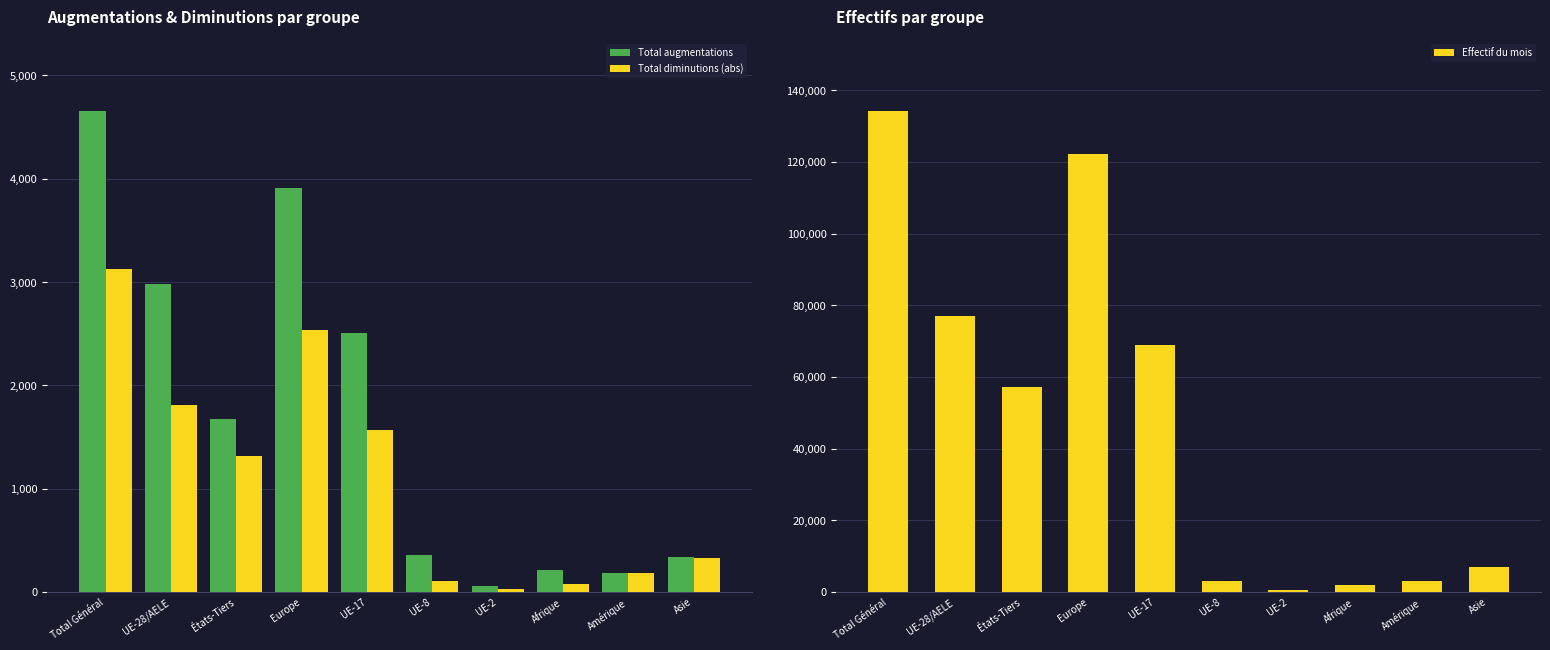

Is the value of Effectif du mois at UE-28/AELE greater than the value of Total augmentations at États-Tiers?

Yes